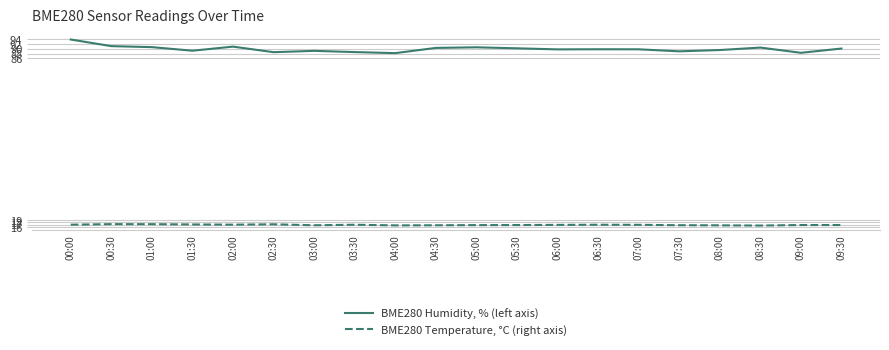

At which category does the chart reach its peak across all series?

00:00